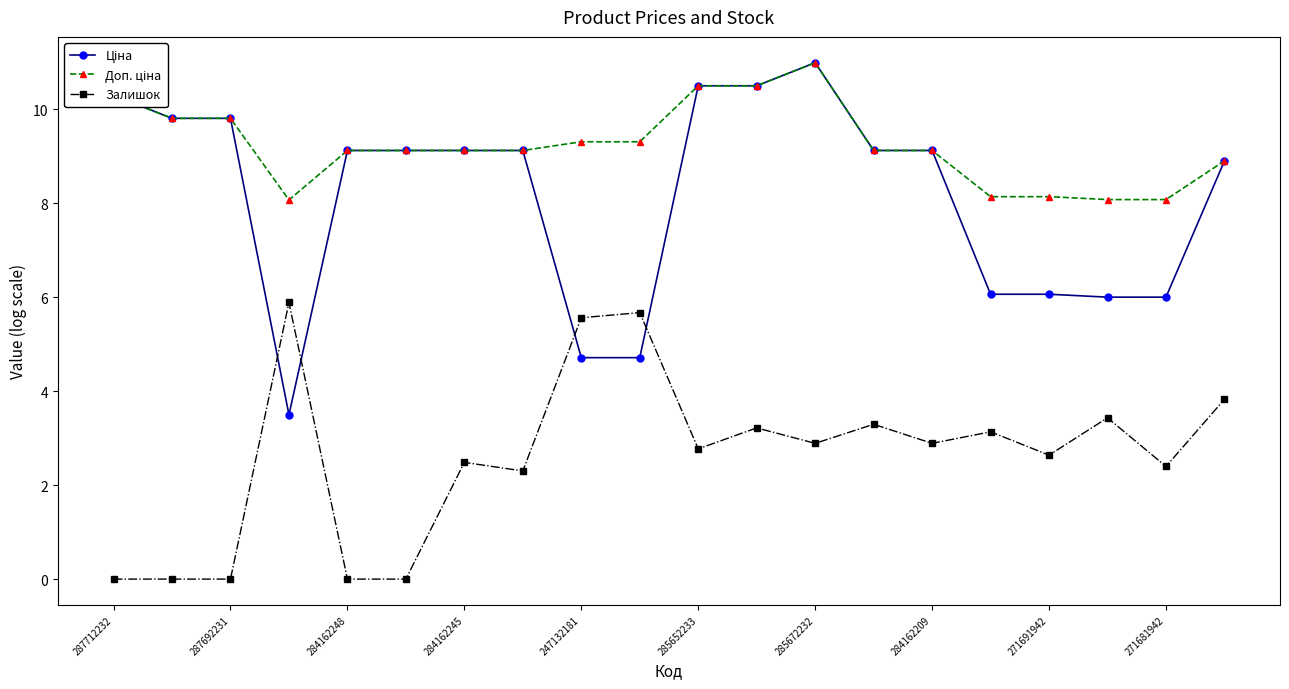

At how many categories does at least one series exceed 5?

20